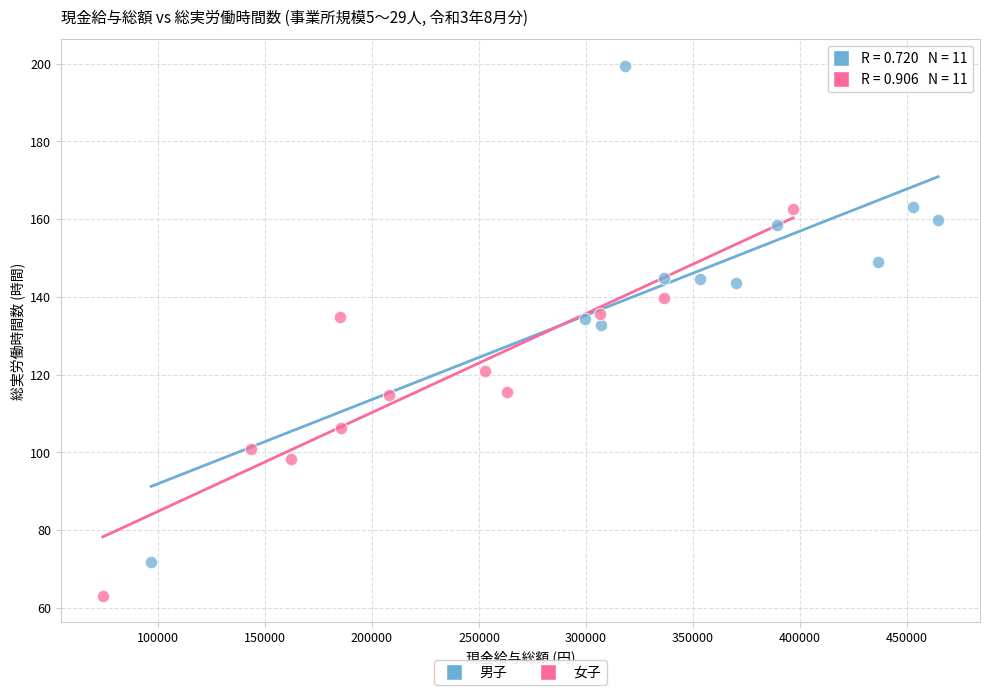

Which series reaches the maximum Y coordinate?

男子